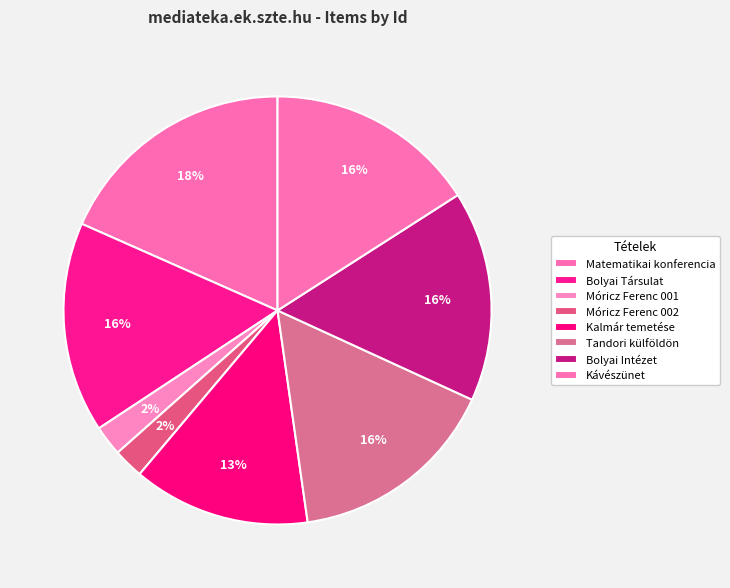

To the nearest percent, what is the difference between the largest and smallest slice percentages?

16%